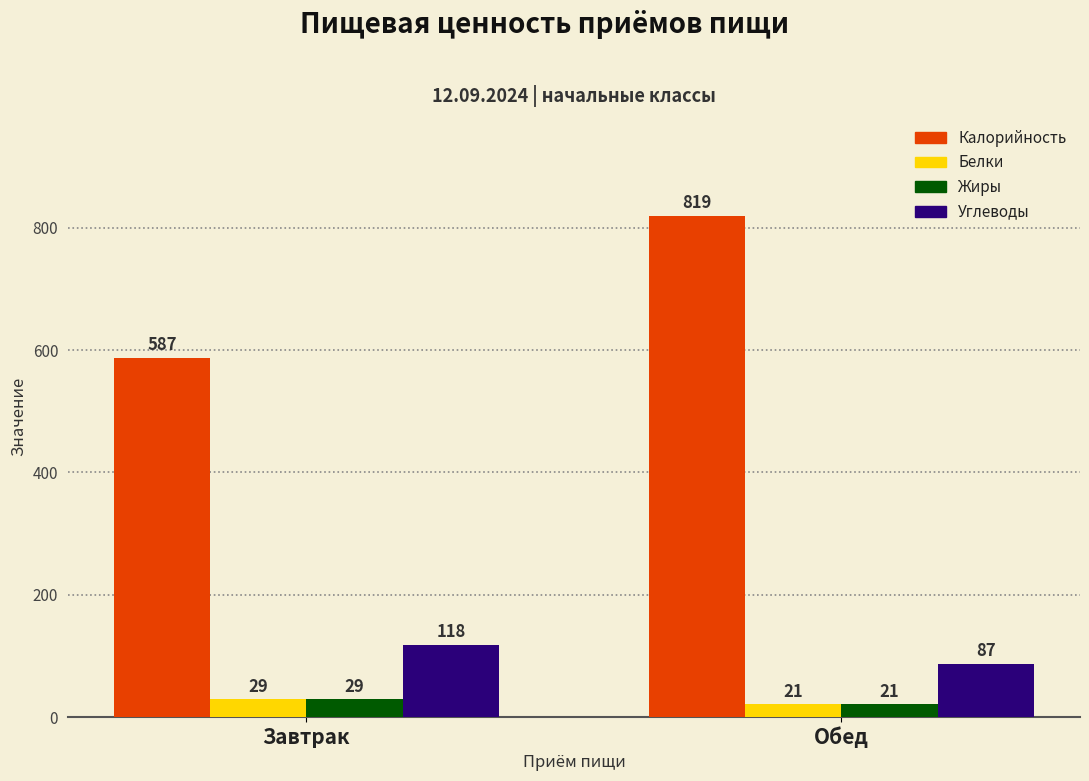

Read the Белки value at Завтрак.

29